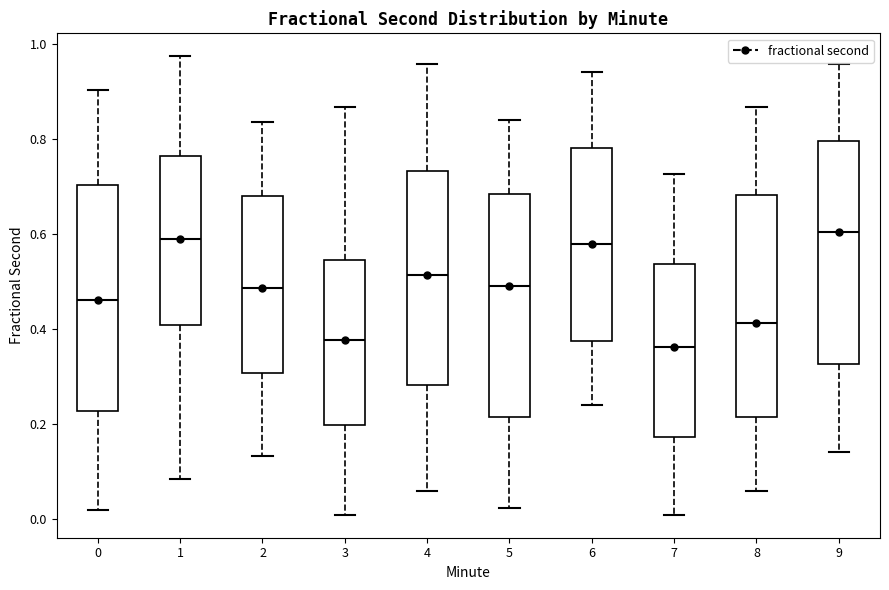

Reading left to right, transcribe this box plot: for each box, give where its median line is, the range the box spans, and where its two whiskers end, as read against the y-axis. The values are not printed on the chart, so give them approximately, as read against the axis.

0: median 0.46, box 0.22 to 0.70, whiskers 0.02 to 0.90
1: median 0.58, box 0.40 to 0.76, whiskers 0.08 to 0.98
2: median 0.48, box 0.30 to 0.68, whiskers 0.14 to 0.84
3: median 0.38, box 0.20 to 0.54, whiskers 0.00 to 0.86
4: median 0.52, box 0.28 to 0.74, whiskers 0.06 to 0.96
5: median 0.50, box 0.22 to 0.68, whiskers 0.02 to 0.84
6: median 0.58, box 0.38 to 0.78, whiskers 0.24 to 0.94
7: median 0.36, box 0.18 to 0.54, whiskers 0.00 to 0.72
8: median 0.42, box 0.22 to 0.68, whiskers 0.06 to 0.86
9: median 0.60, box 0.32 to 0.80, whiskers 0.14 to 0.96